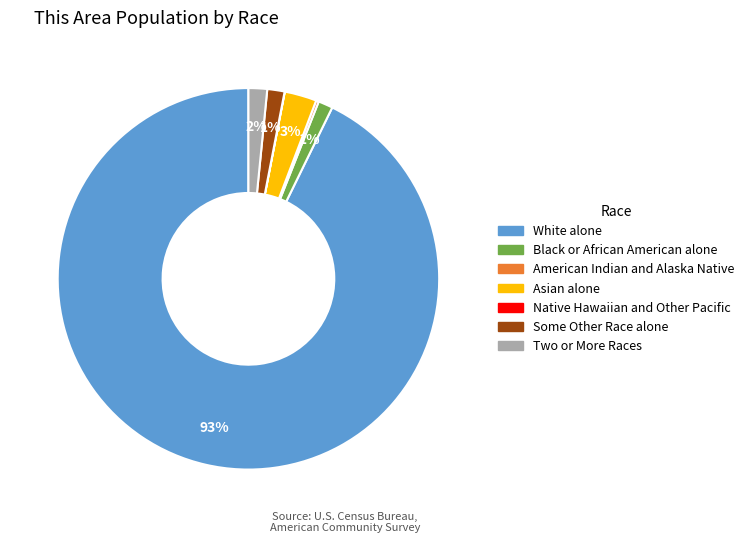

Which slice is the largest?

White alone